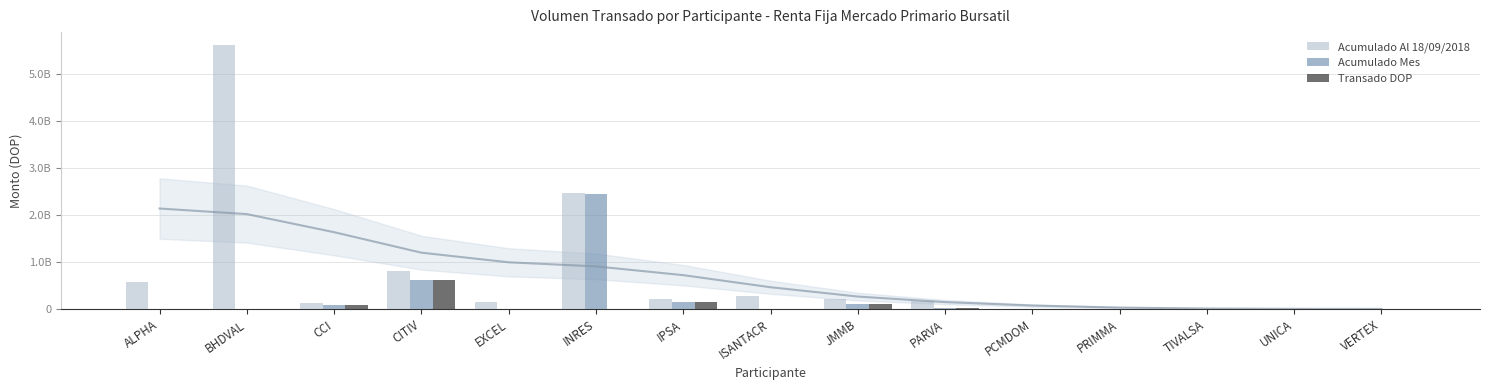

How many groups of bars are there?

15